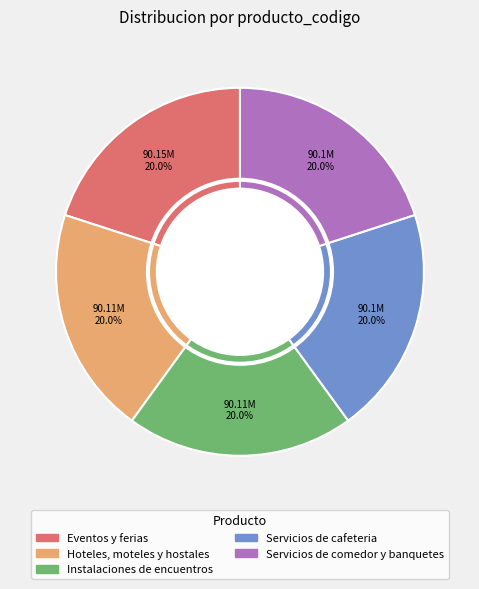

Is there a majority slice in this chart?

No